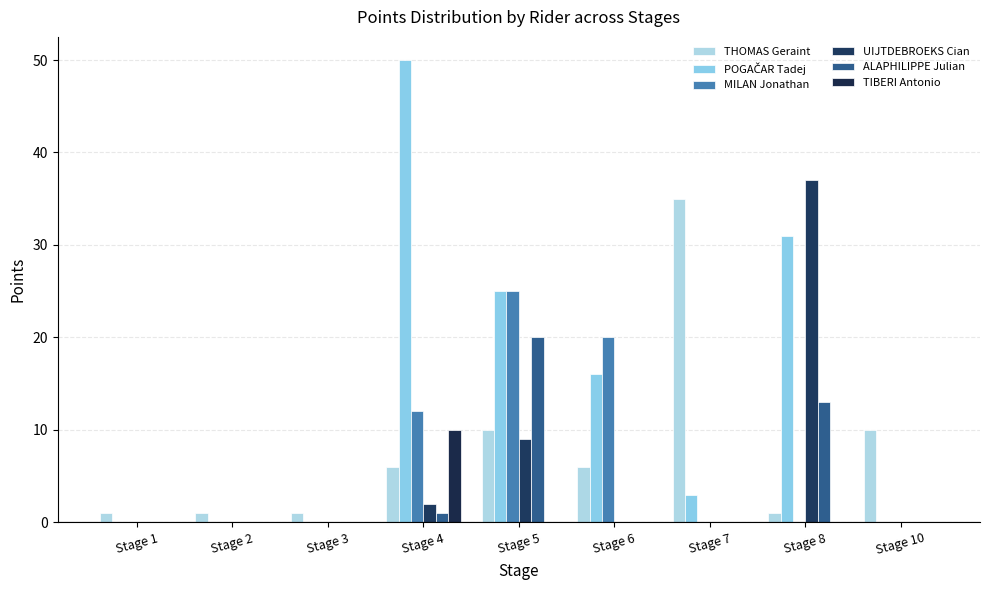

Does the chart contain stacked bars?

No